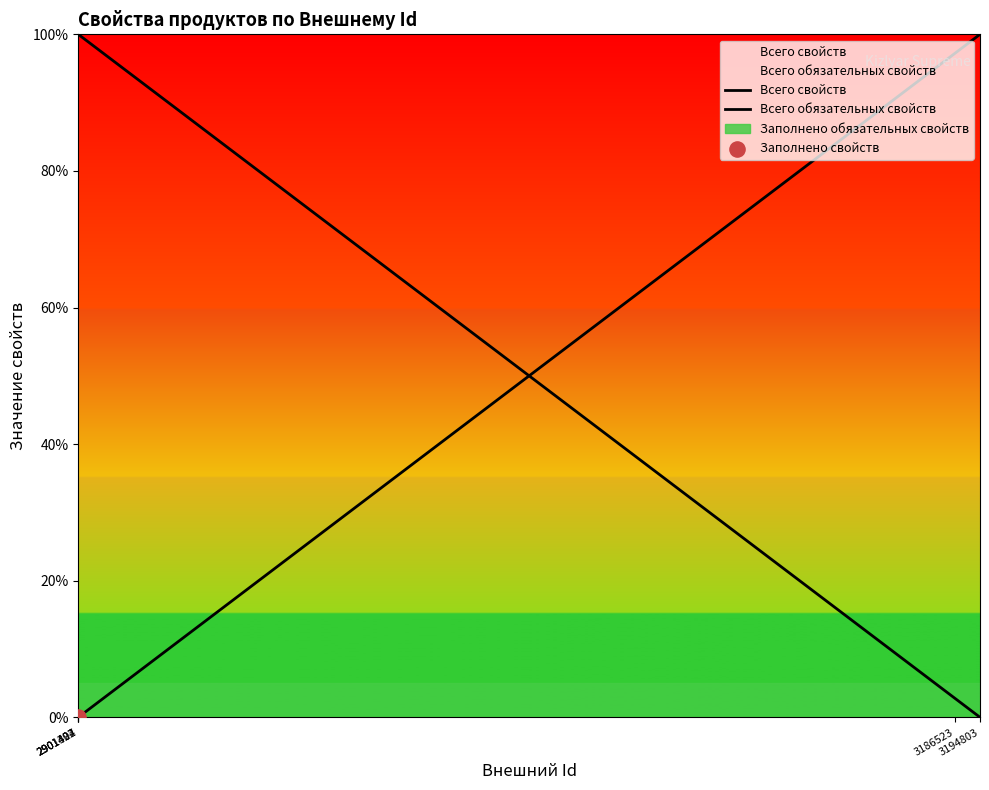

Which series contains the highest Y value?

Всего свойств